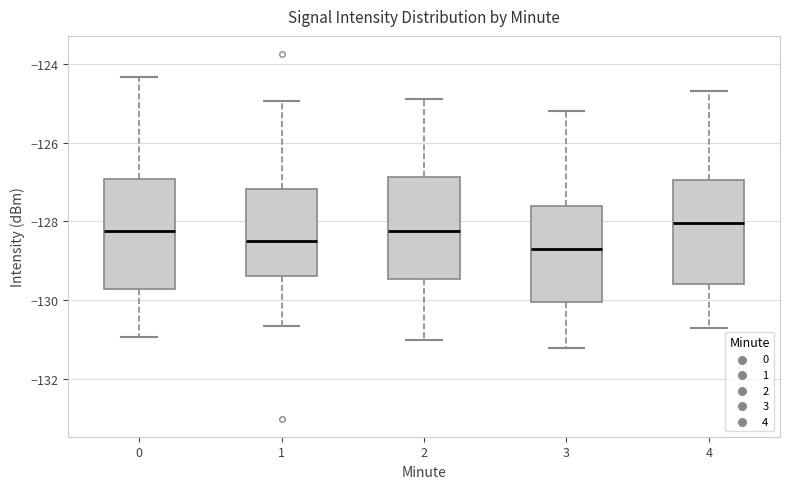

Reading left to right, read every box against the y-axis: the position of its median line, the range the box covers, and the ends of its whiskers. The values are not printed on the chart, so give them approximately, as read against the axis.

0: median -128.2, box -129.8 to -127.0, whiskers -131.0 to -124.4
1: median -128.6, box -129.4 to -127.2, whiskers -130.6 to -125.0
2: median -128.2, box -129.4 to -126.8, whiskers -131.0 to -124.8
3: median -128.6, box -130.0 to -127.6, whiskers -131.2 to -125.2
4: median -128.0, box -129.6 to -127.0, whiskers -130.6 to -124.6